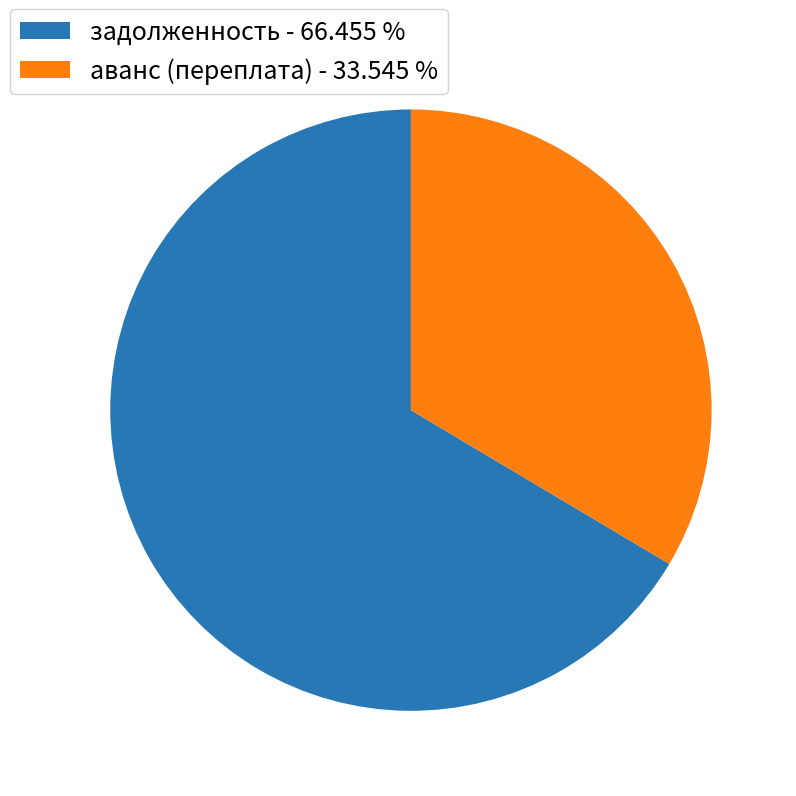

How many segments does this pie chart have?

2